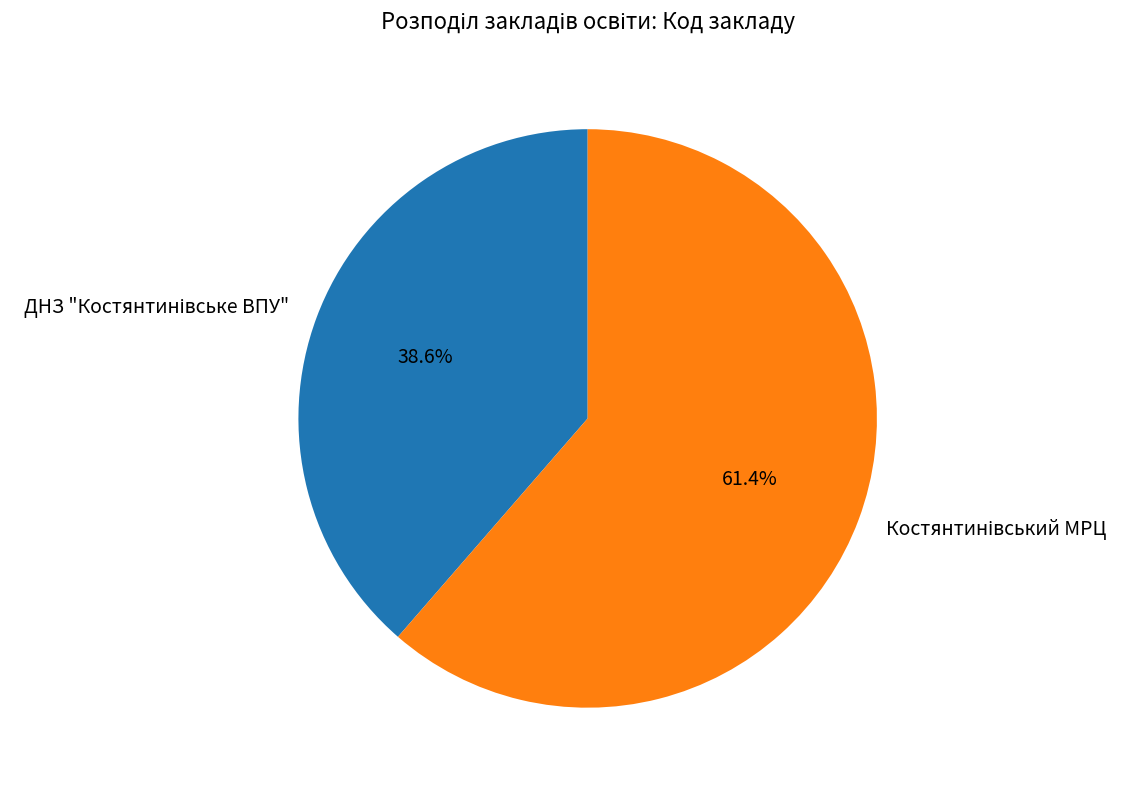

Is there a majority slice in this chart?

Yes